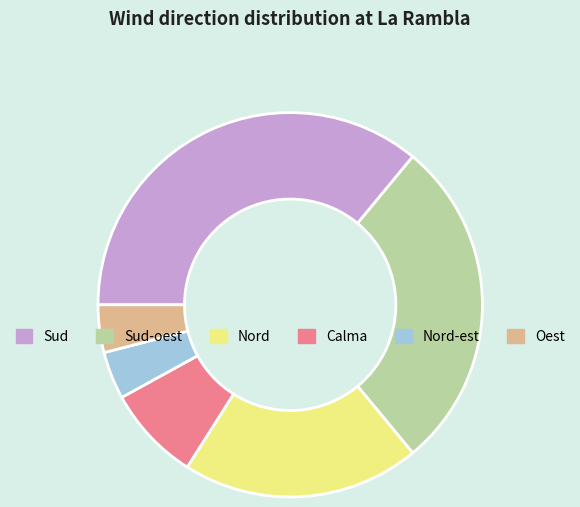

Approximately how many times larger is the value at Nord compared to Oest?

5.0